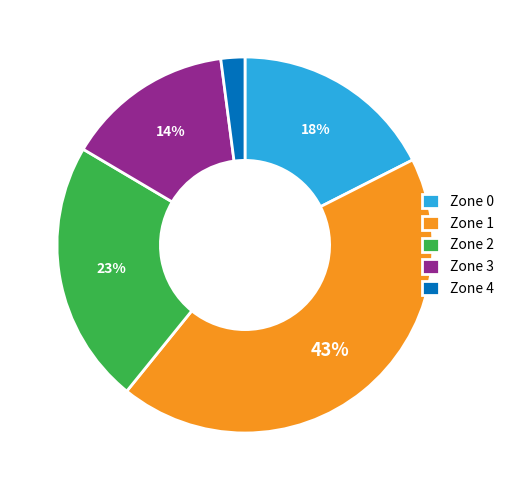

Between Zone 4 and Zone 2, which is larger?

Zone 2